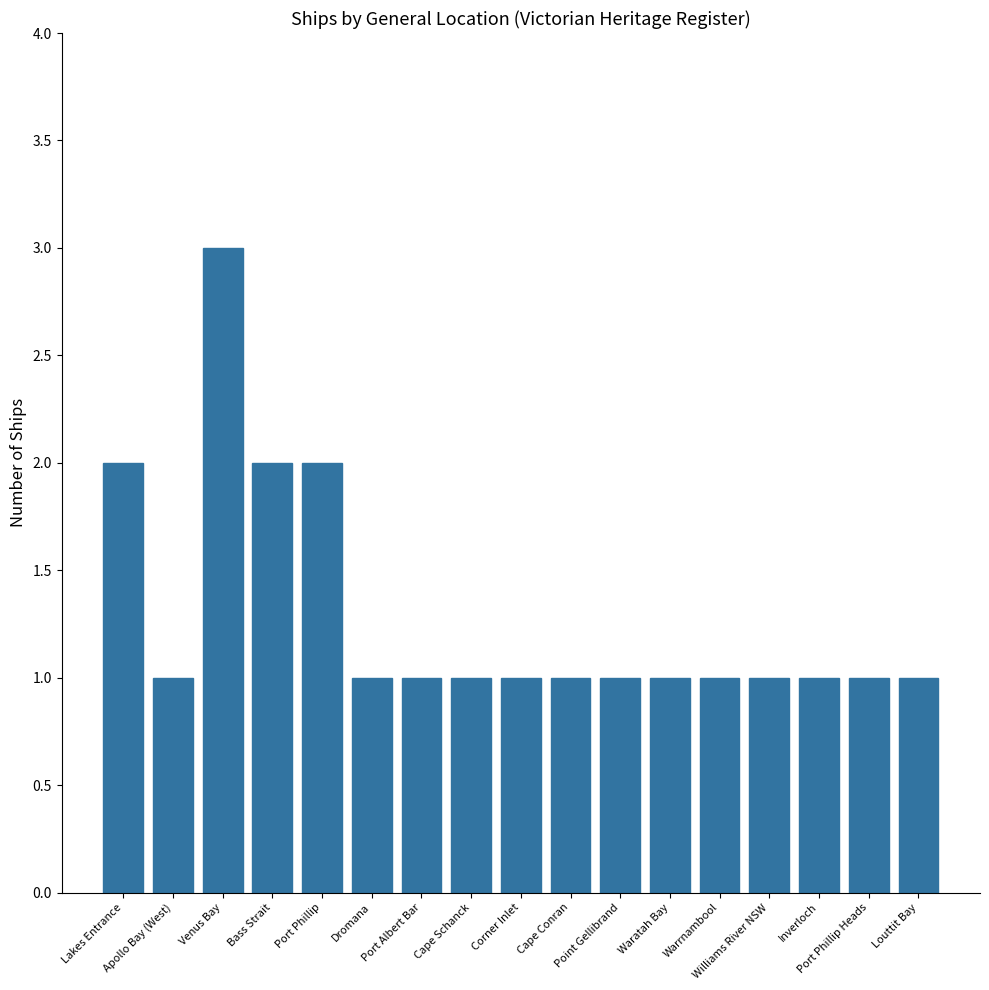

Between Venus Bay and Lakes Entrance, which is larger?

Venus Bay